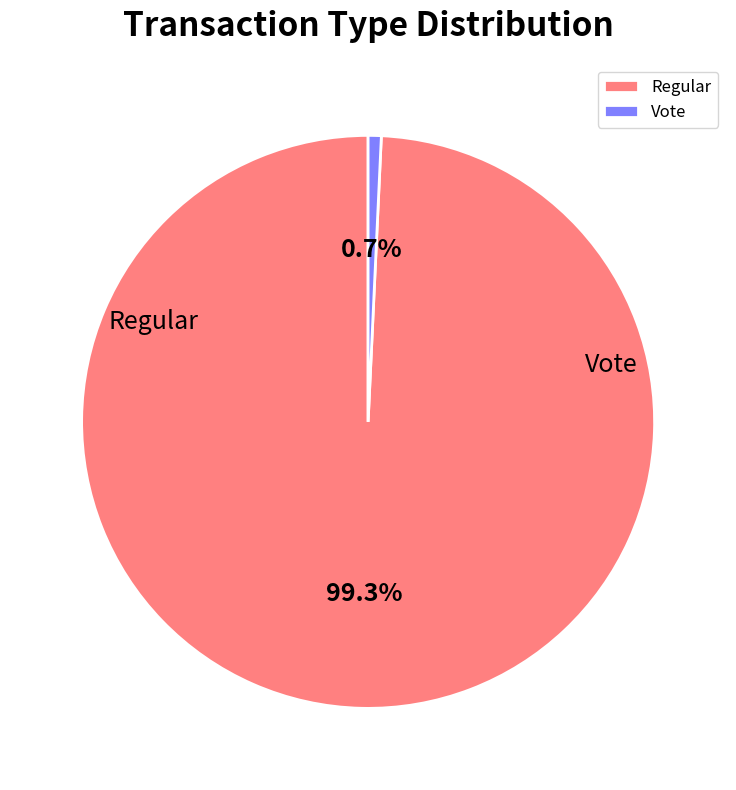

What percentage is the Vote slice, to the nearest percent?

1%